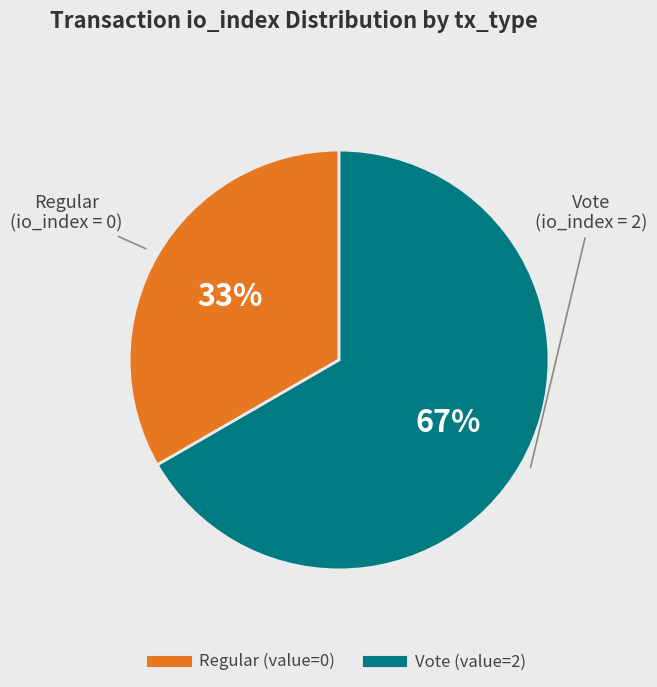

Is there any slice that represents more than half of the pie?

Yes